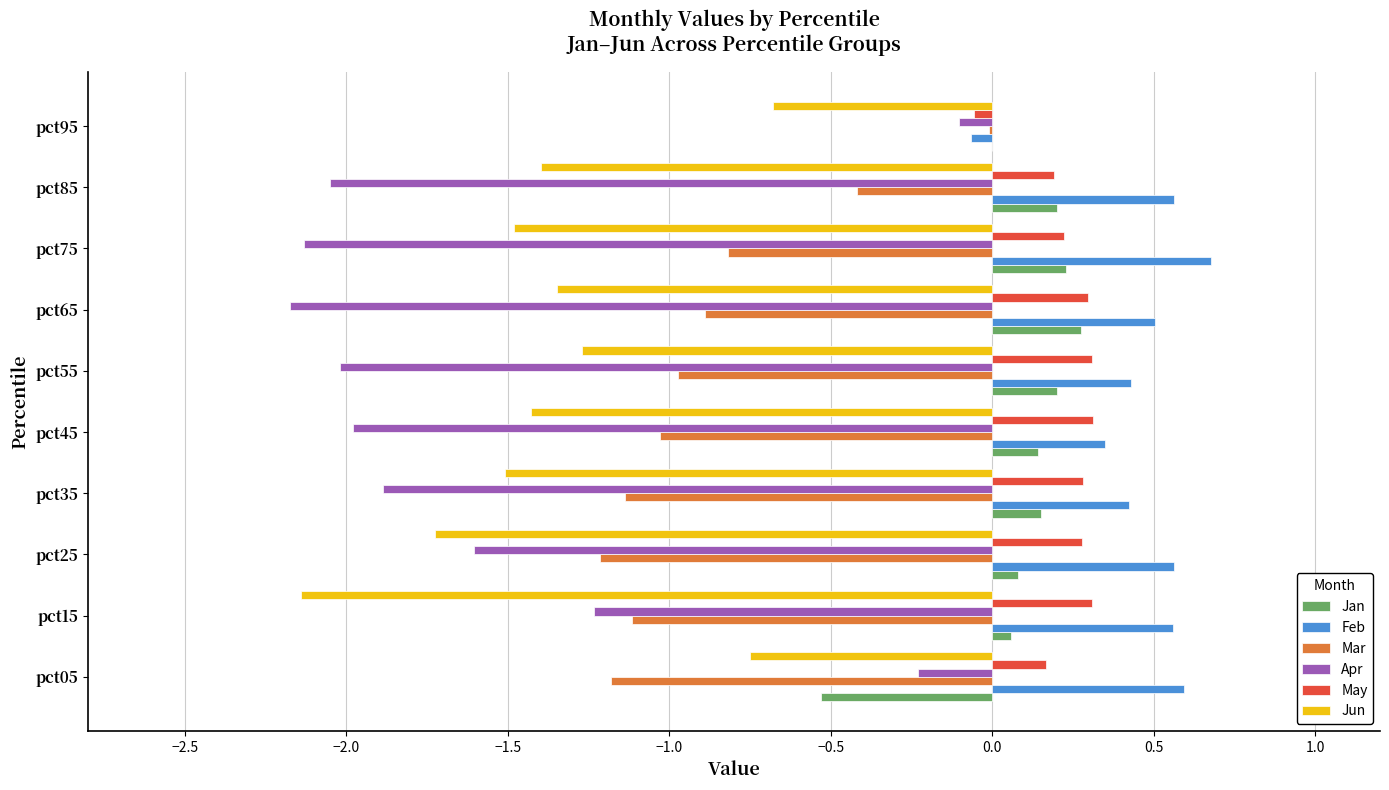

What is the maximum value shown in the chart?

0.7